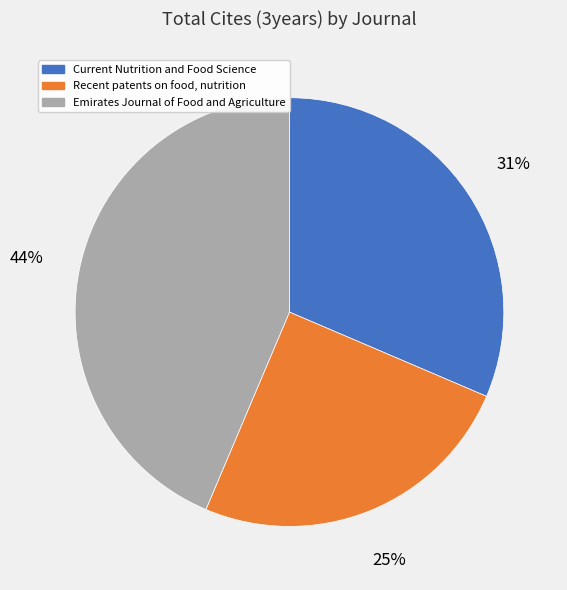

To the nearest percent, what is the average slice percentage?

33%